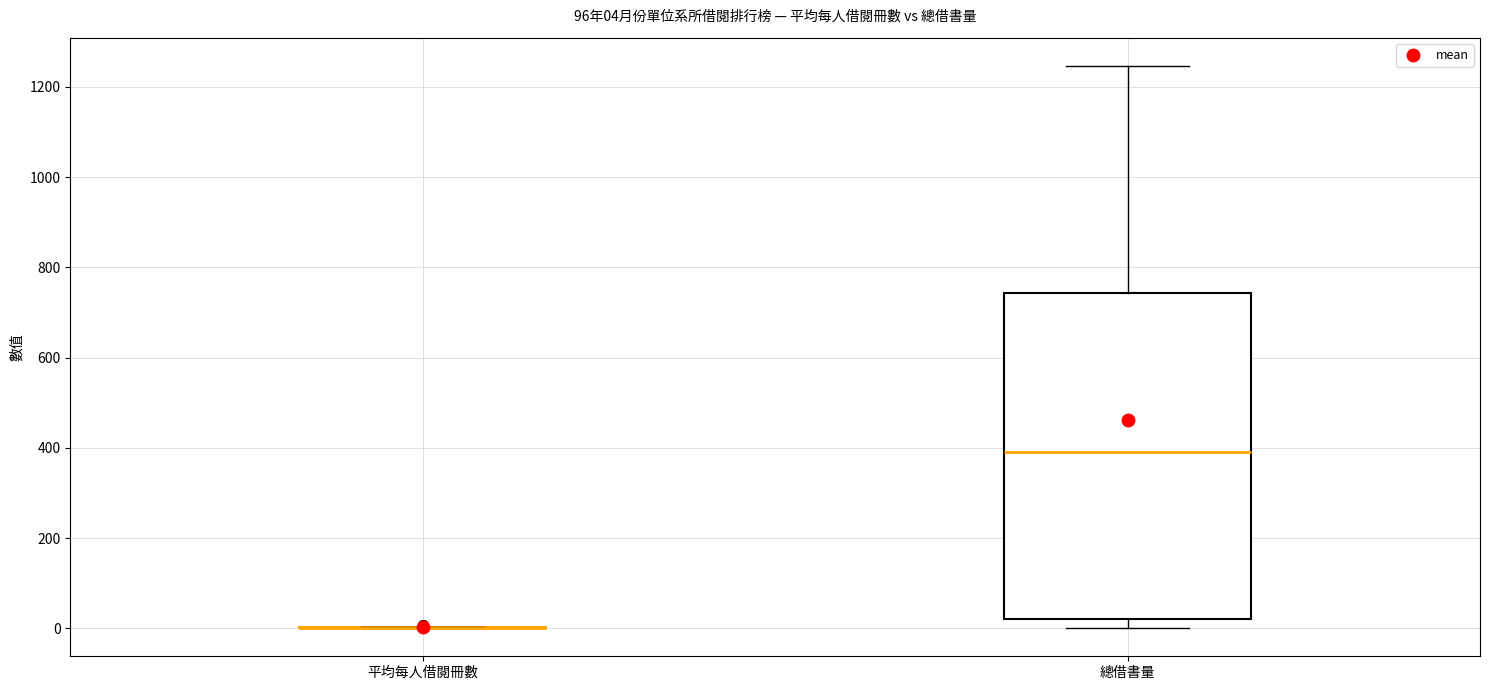

Comparing the boxes themselves (not the whiskers), which one is the tallest?

總借書量